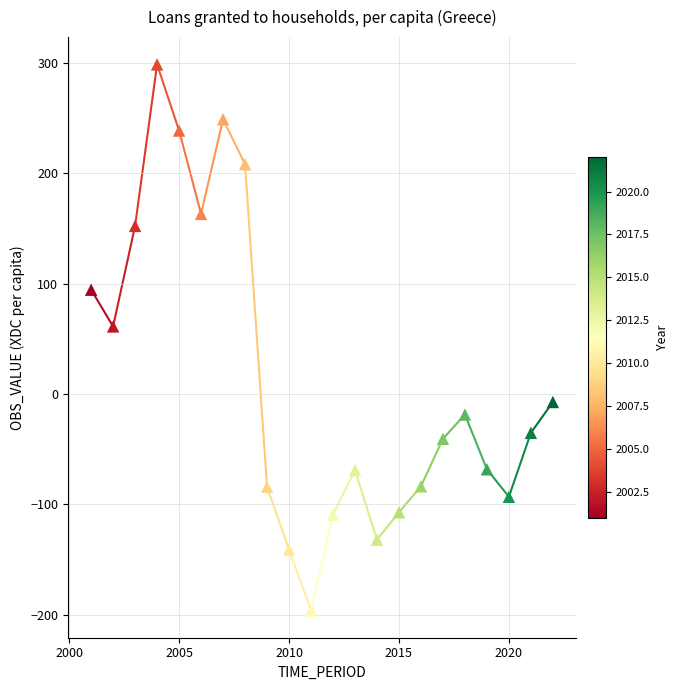

What is the range of X values (max minus min)?

21.0